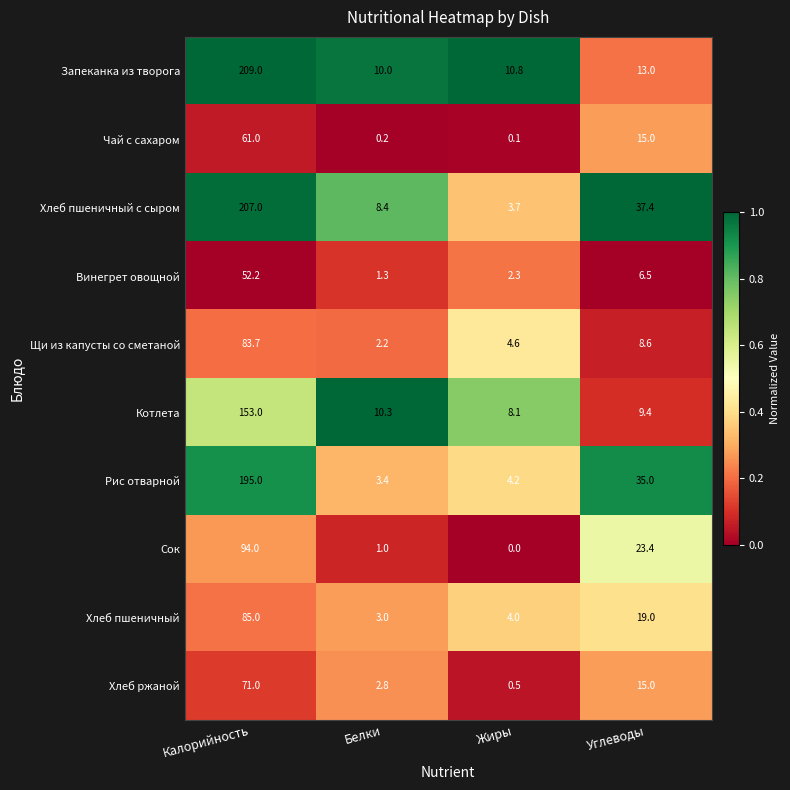

Is it true that Хлеб пшеничный equals 31.2 at Углеводы?

False